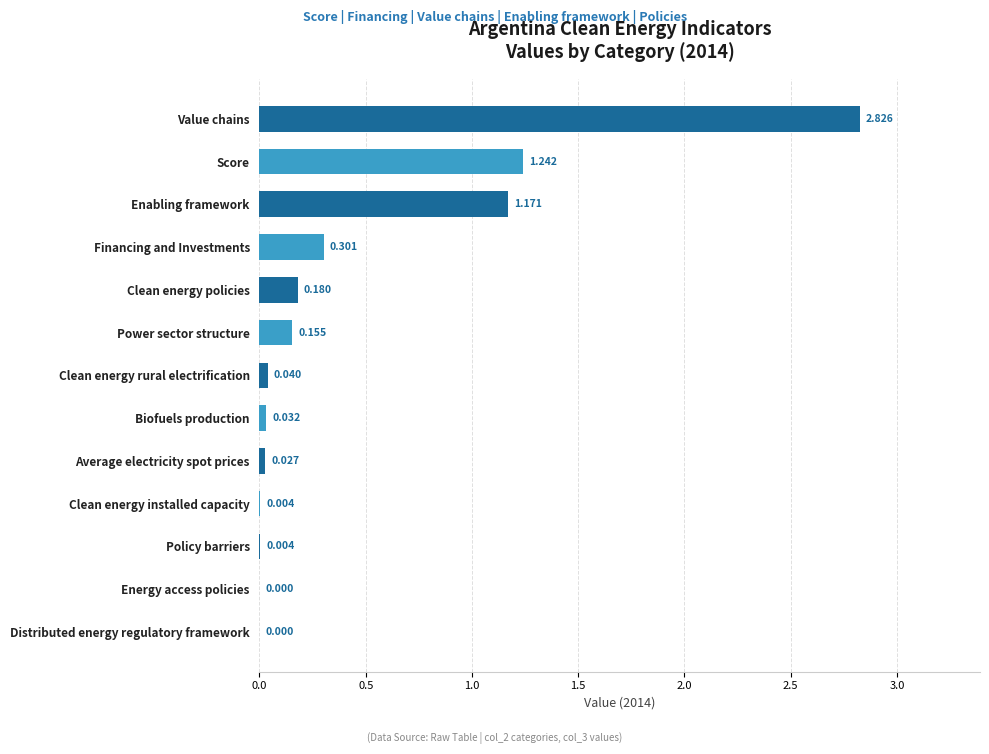

Which category has the highest value across all series?

Value chains